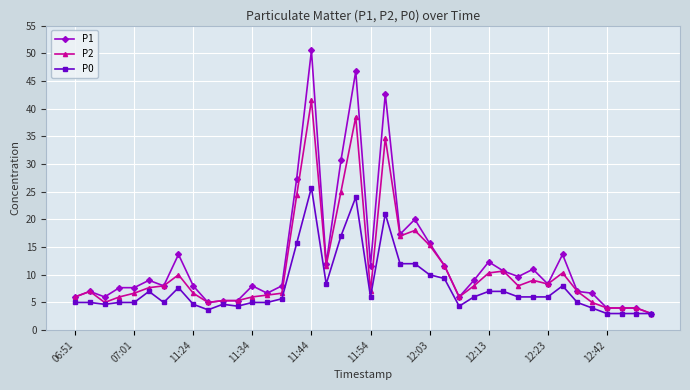

What is the highest value of the P0 series?

25.8